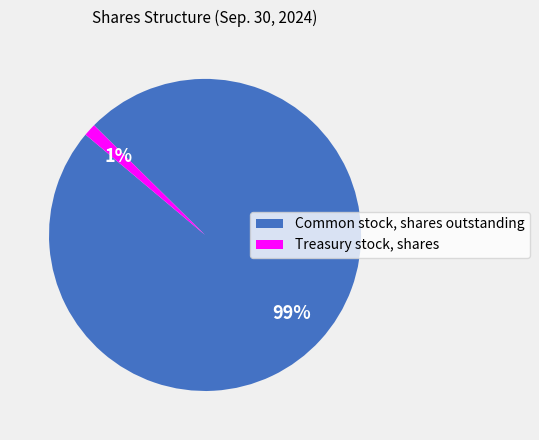

What percentage is the Treasury stock, shares slice, to the nearest percent?

1%